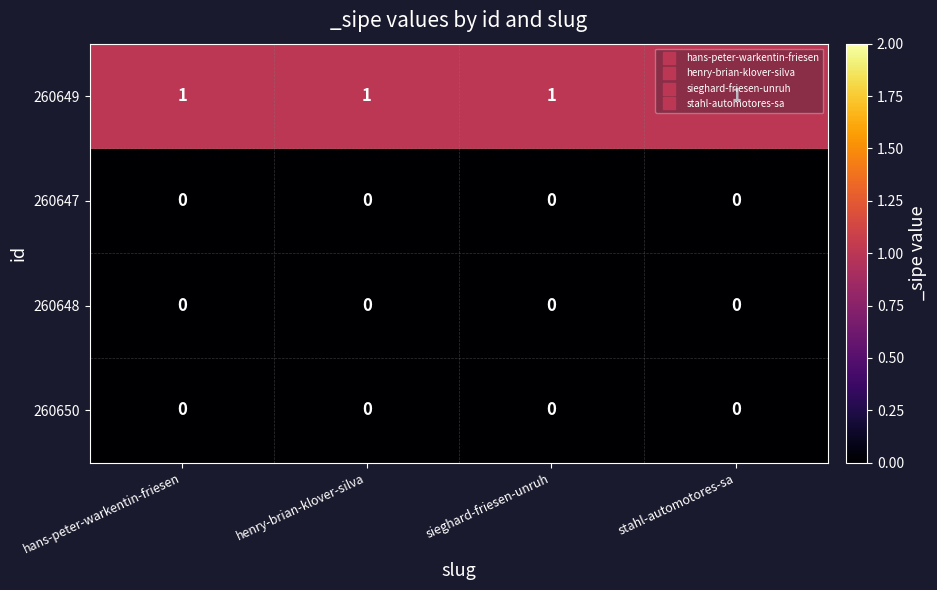

At how many categories does at least one series exceed 0?

4